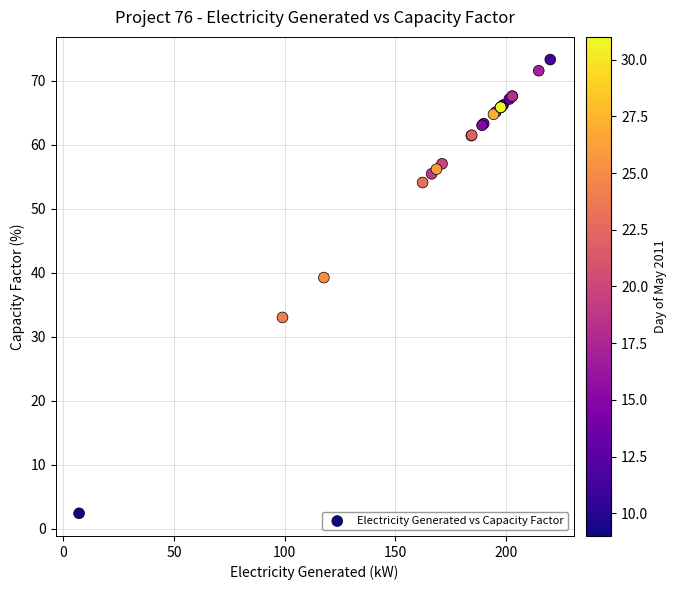

What Y value in the scatter plot is closest to 37?

39.2